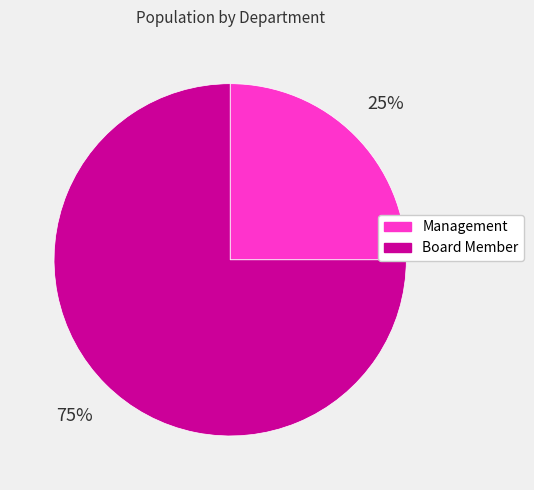

How many segments does this pie chart have?

2